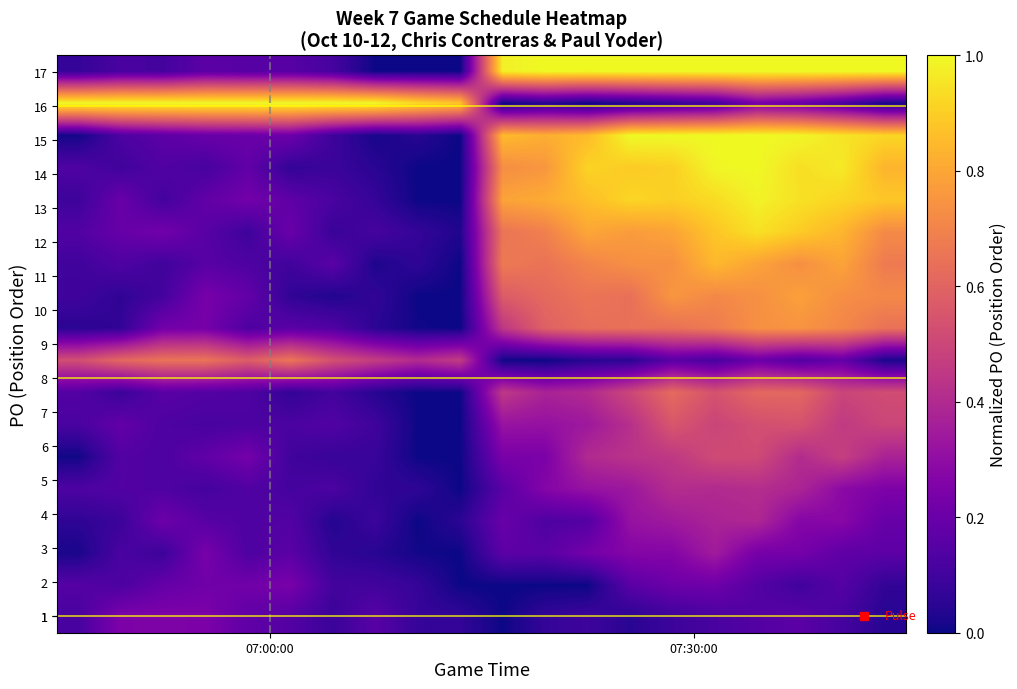

How many categories are shown in the chart?

20